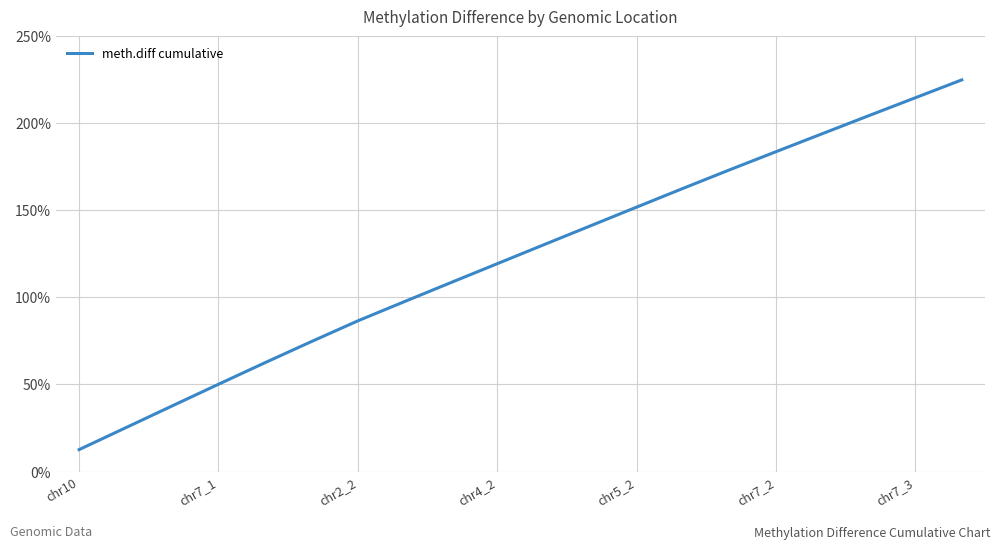

What is the greatest value displayed?

225.0